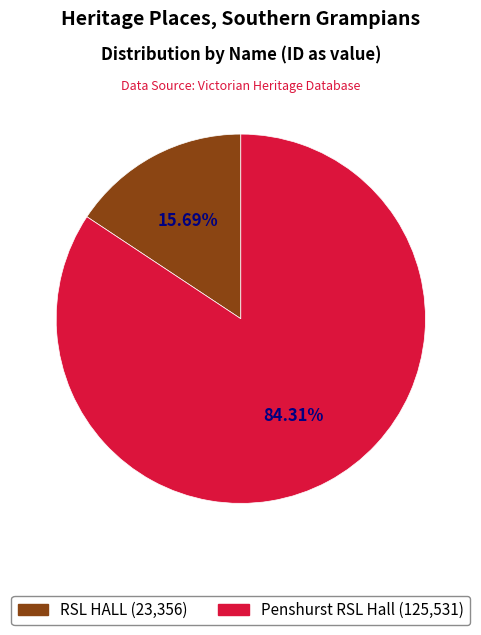

Between Penshurst RSL Hall and RSL HALL, which is larger?

Penshurst RSL Hall